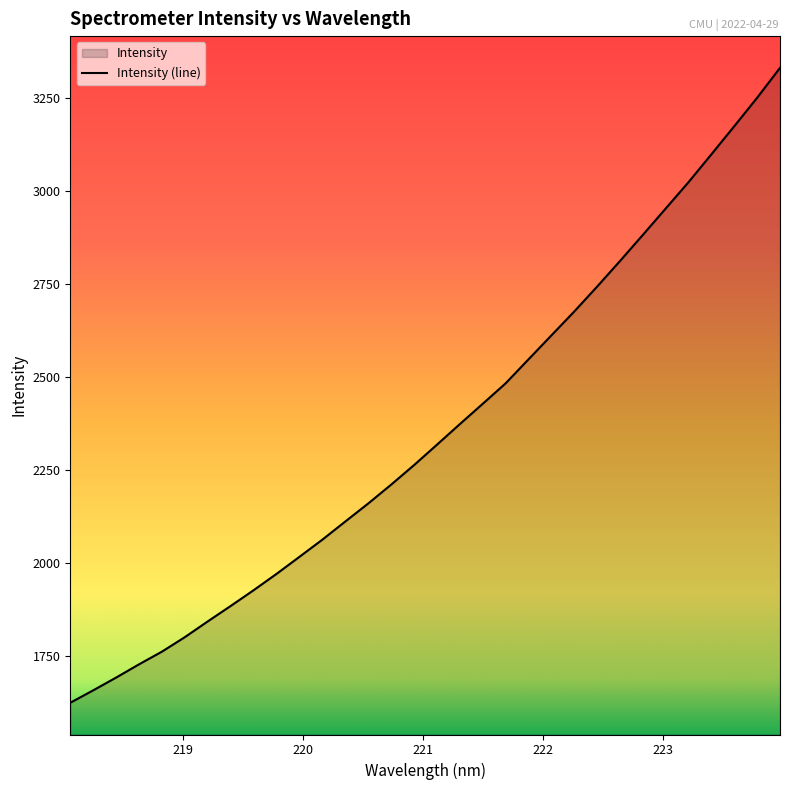

What is the change in value from 219.0156 to 220.7354?

+409.6